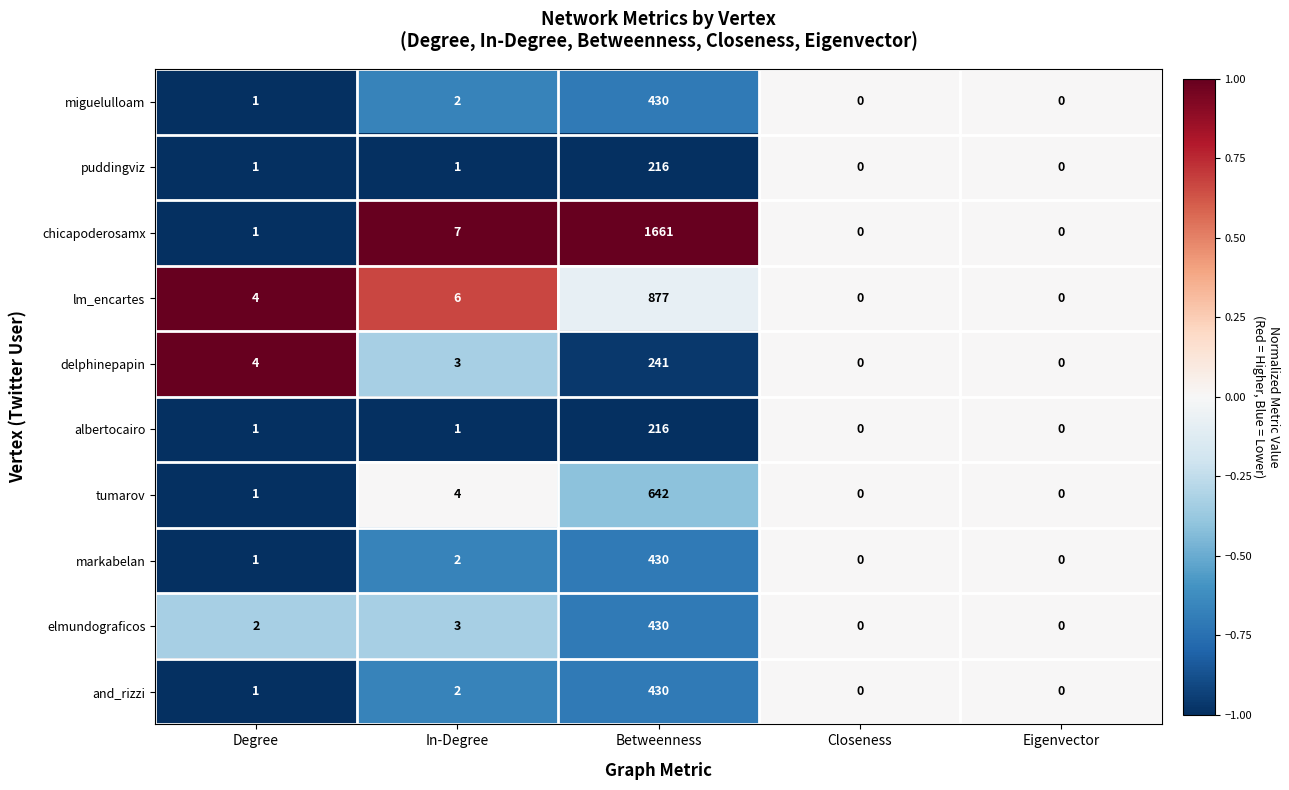

Which series has the largest total across all categories?

chicapoderosamx